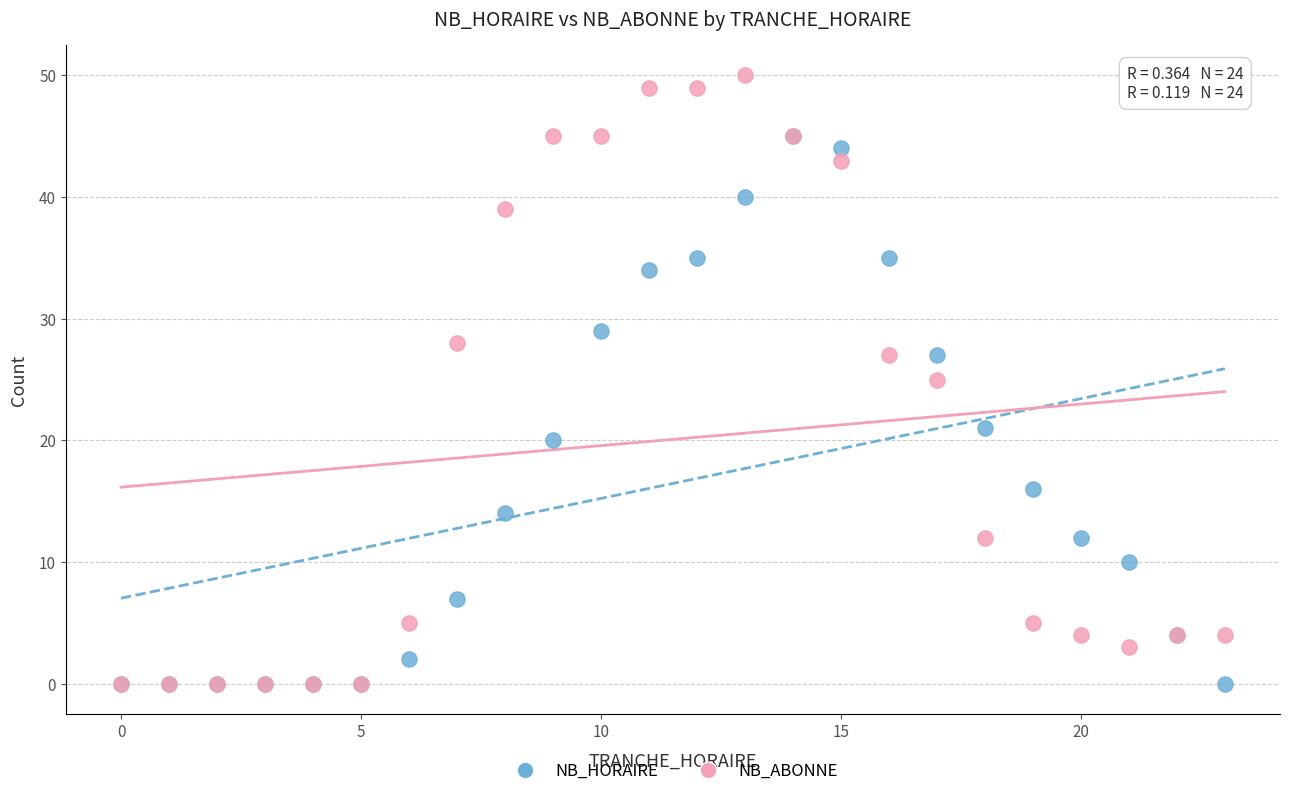

What are all the series names shown in the legend?

NB_HORAIRE, NB_ABONNE